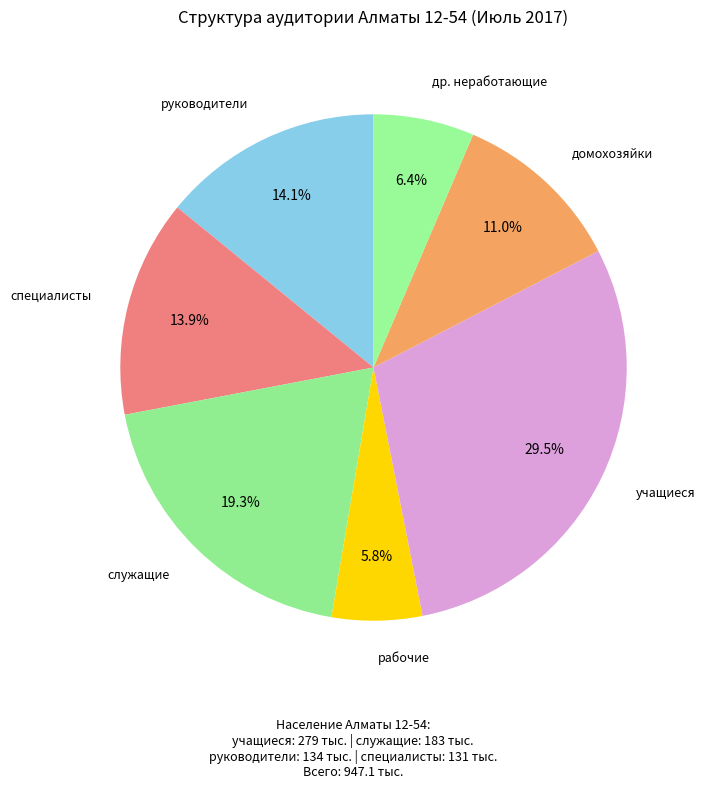

How many slices are in this pie chart?

7